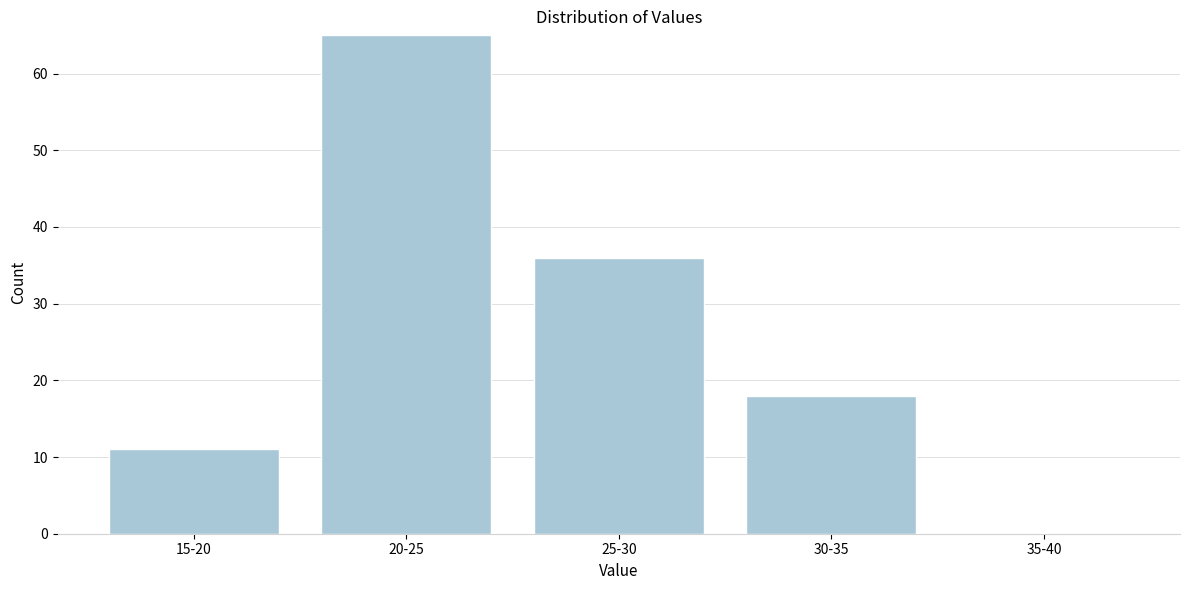

Reading left to right, list all the values displayed in this chart.

15-20=11	20-25=65	25-30=36	30-35=18	35-40=0